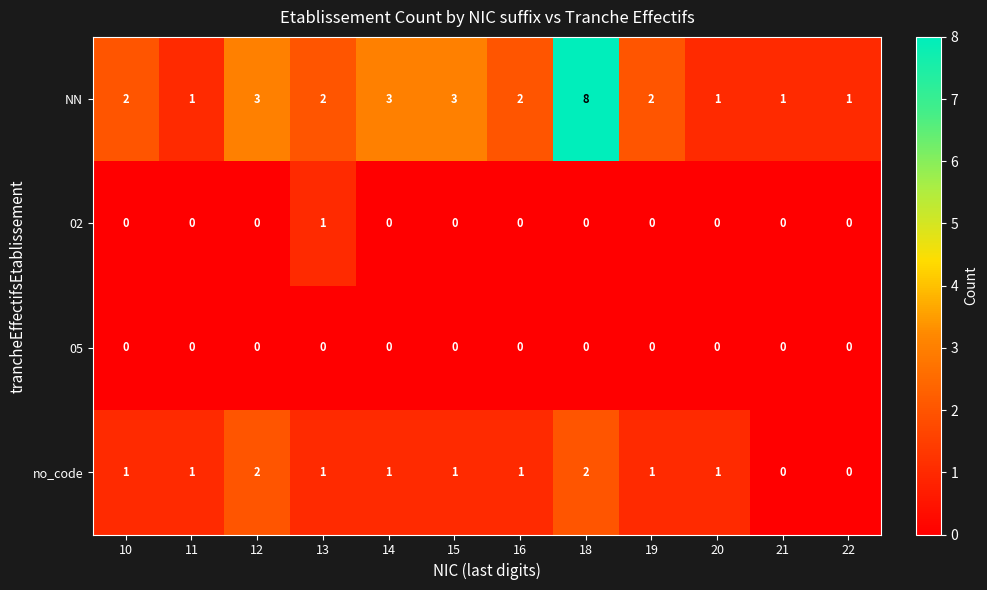

Which series has the largest total across all categories?

NN